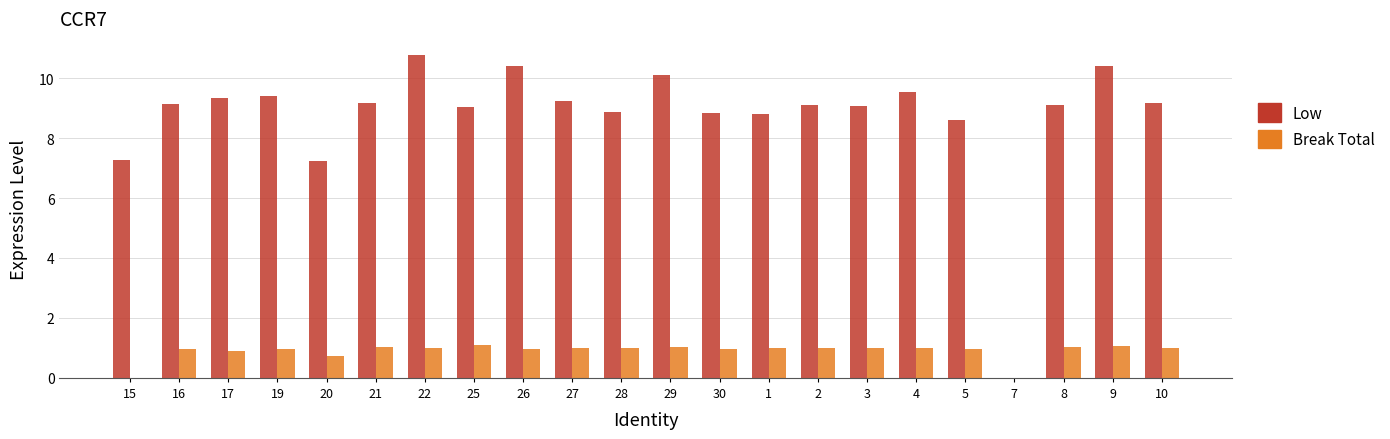

How many values in Low are above zero?

21